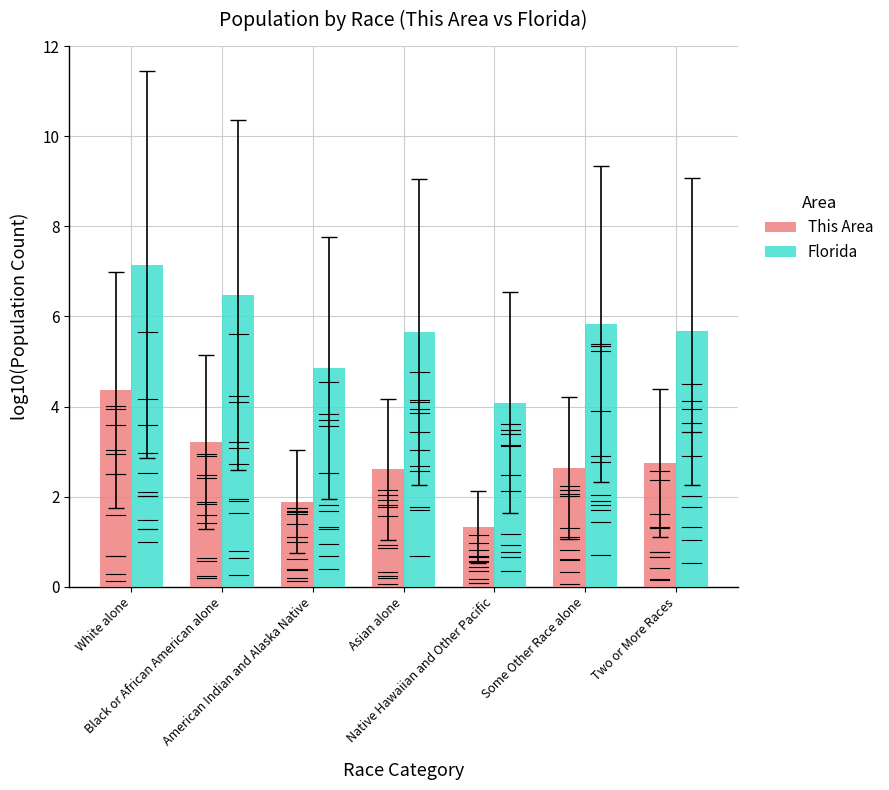

What is the average value of the This Area series?

2.7